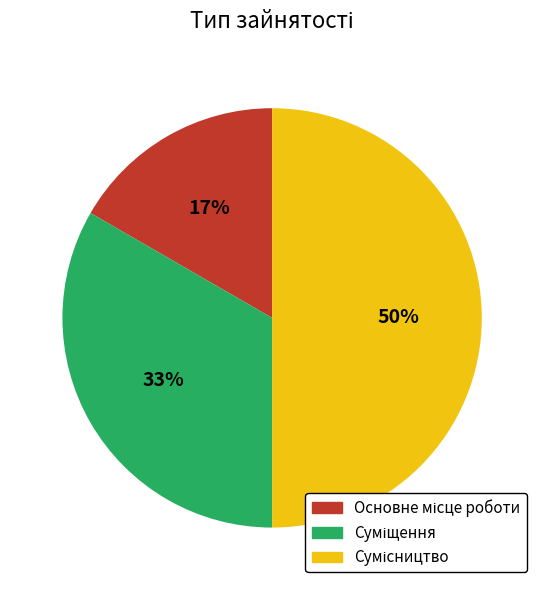

To the nearest percent, what is the average slice percentage?

33%